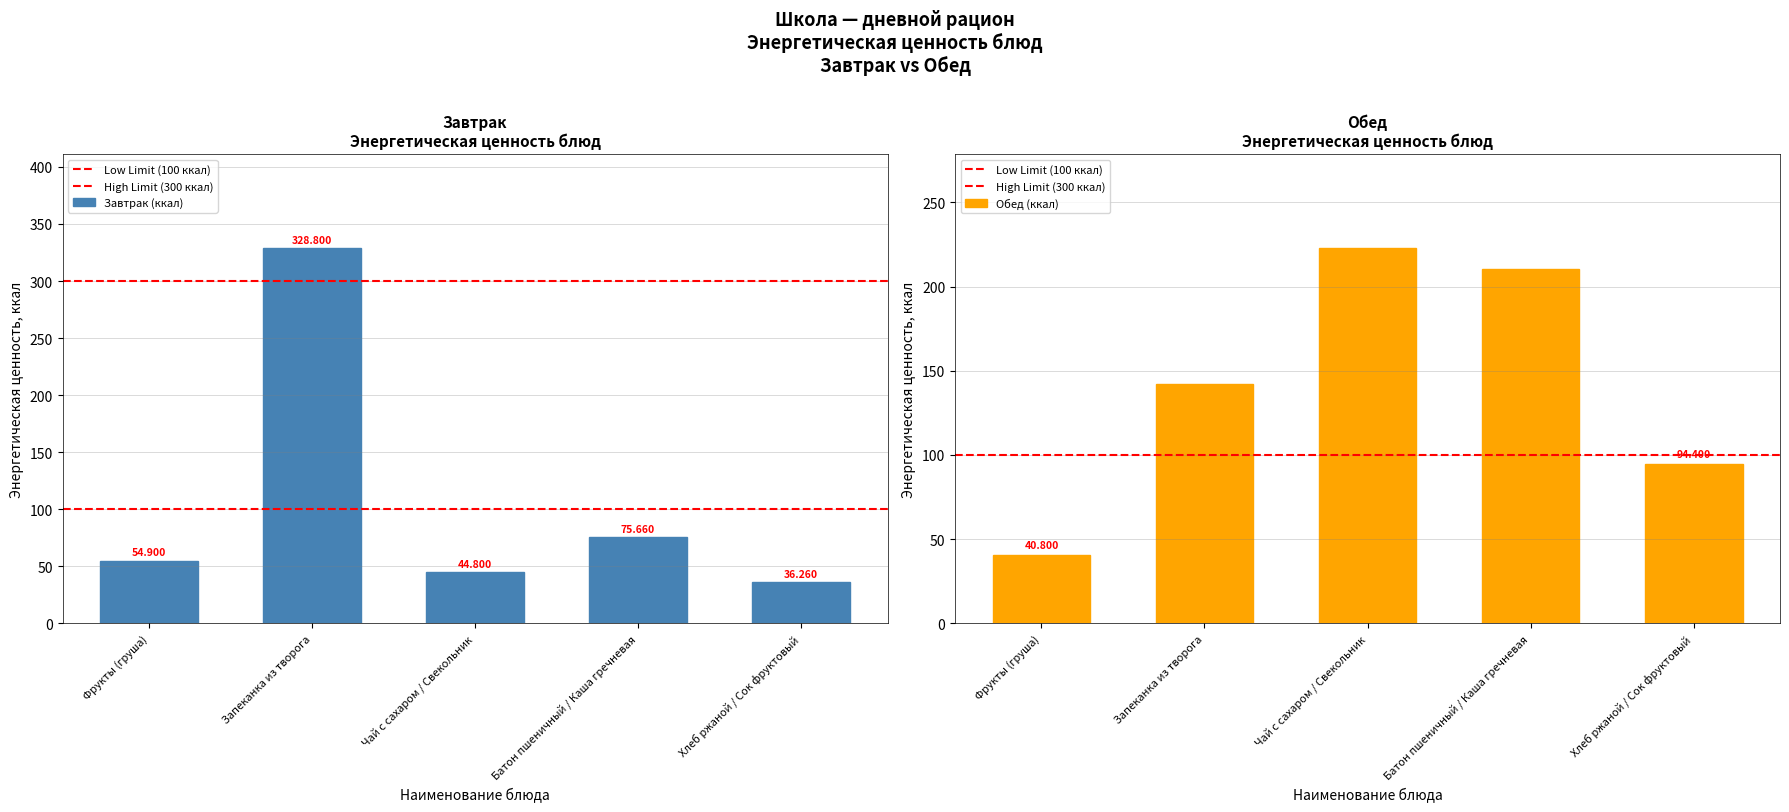

Reading right to left, what are all the values shown in this chart?

Завтрак (ккал): Хлеб ржаной / Сок фруктовый=36.3	Батон пшеничный / Каша гречневая=75.7	Чай с сахаром / Свекольник=44.8	Запеканка из творога=328.8	Фрукты (груша)=54.9
Обед (ккал): Хлеб ржаной / Сок фруктовый=94.4	Батон пшеничный / Каша гречневая=210.3	Чай с сахаром / Свекольник=222.8	Запеканка из творога=142.2	Фрукты (груша)=40.8